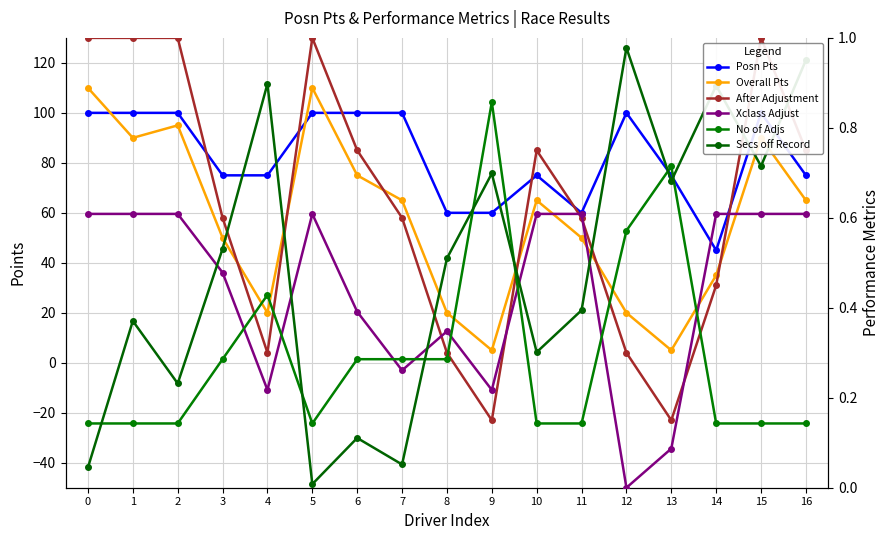

At how many categories does at least one series exceed 77?

8